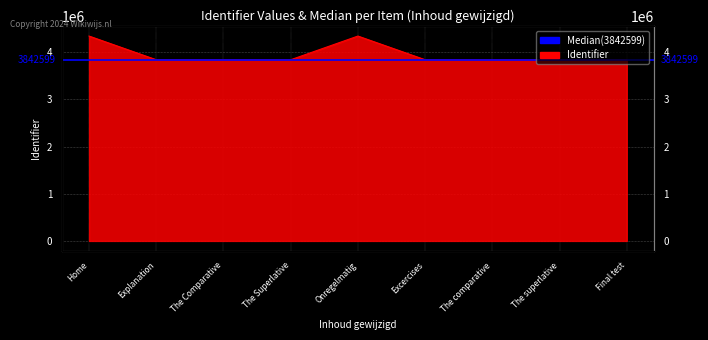

Does the chart display data point markers on the line(s)?

No